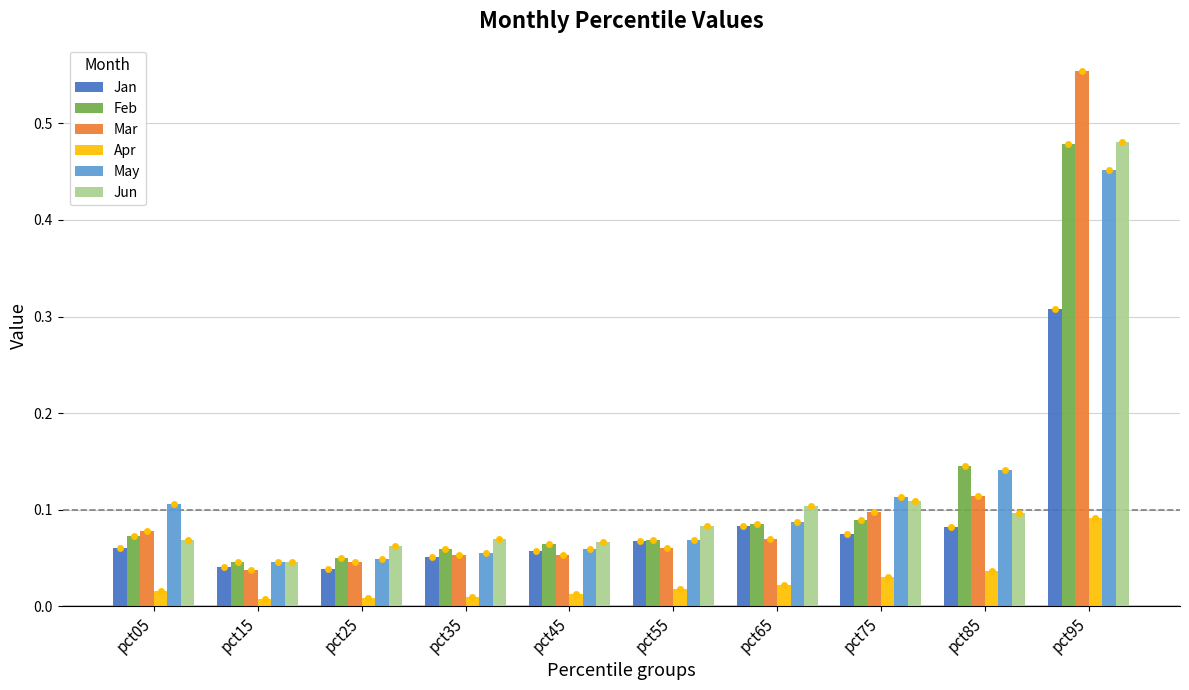

At how many categories does at least one series exceed 0?

10